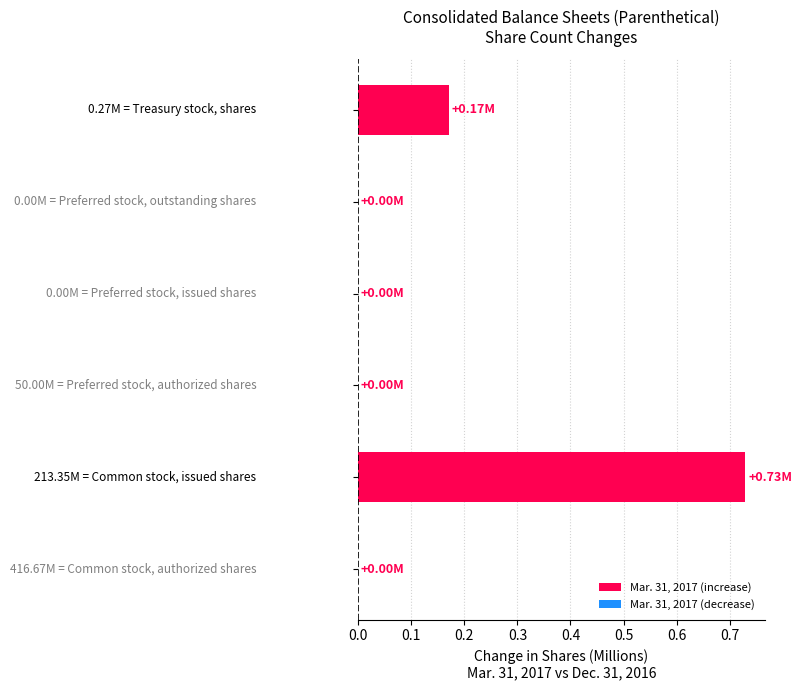

What is the sum of all values?

0.9